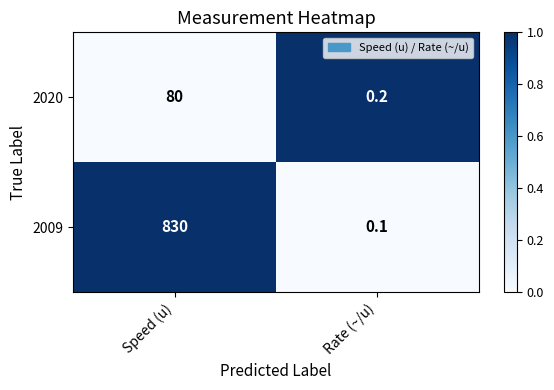

Where is 2009 nearest to the value 415?

Rate (~/u)